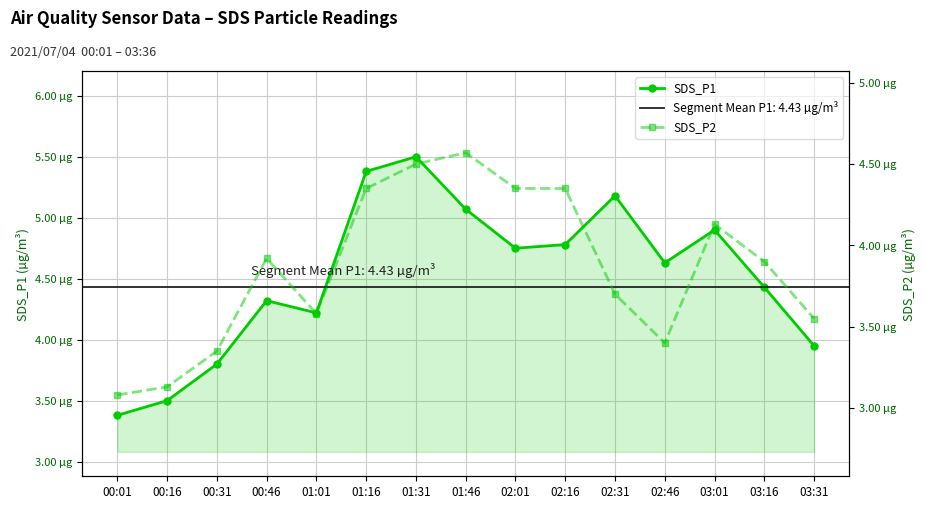

Rank the categories by SDS_P1 value from highest to lowest.

01:31, 01:16, 02:31, 01:46, 03:01, 02:16, 02:01, 02:46, 03:16, 00:46, 01:01, 03:31, 00:31, 00:16, 00:01